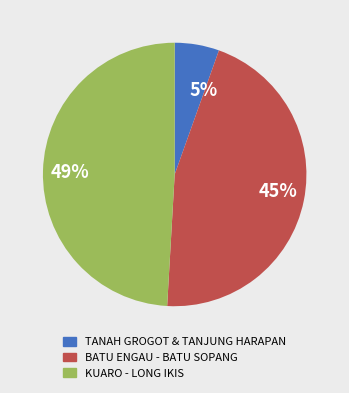

Rank the categories by value from lowest to highest.

5%, 45%, 49%